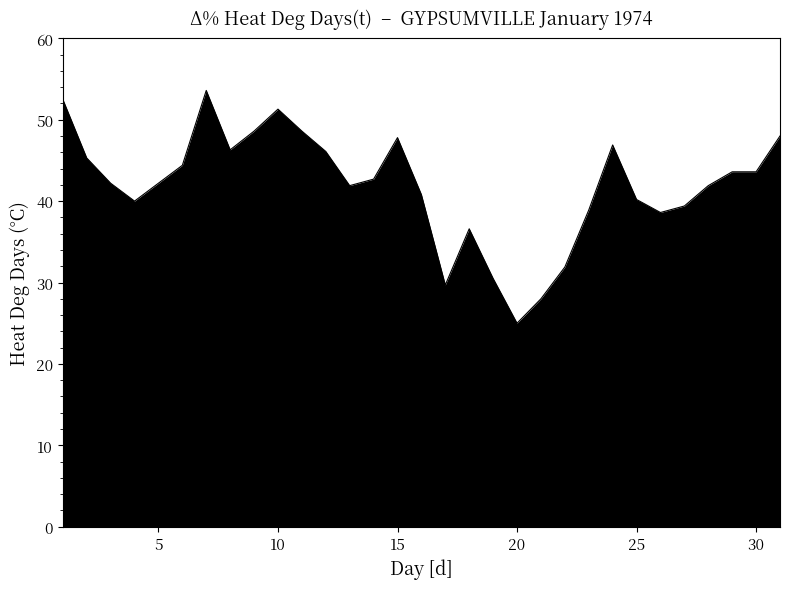

What is the maximum value shown in the chart?

53.6